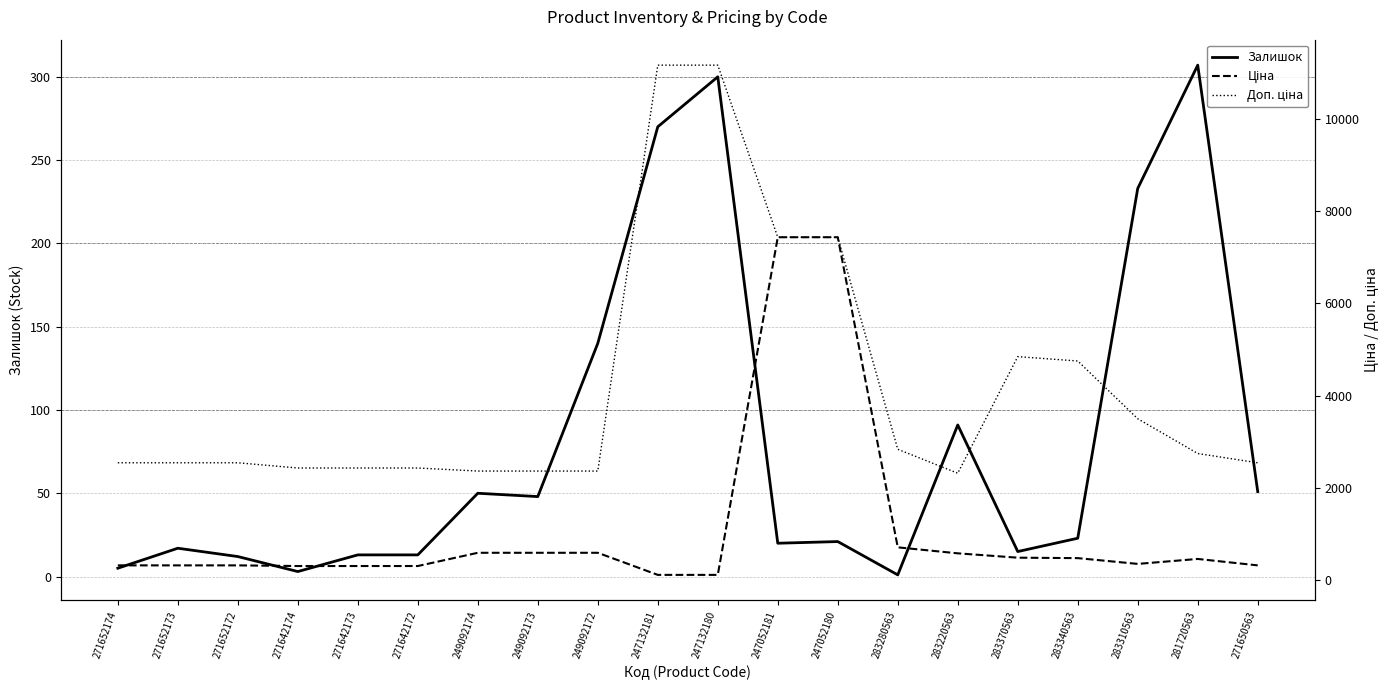

At which label is Доп. ціна closest to 6742?

247052181